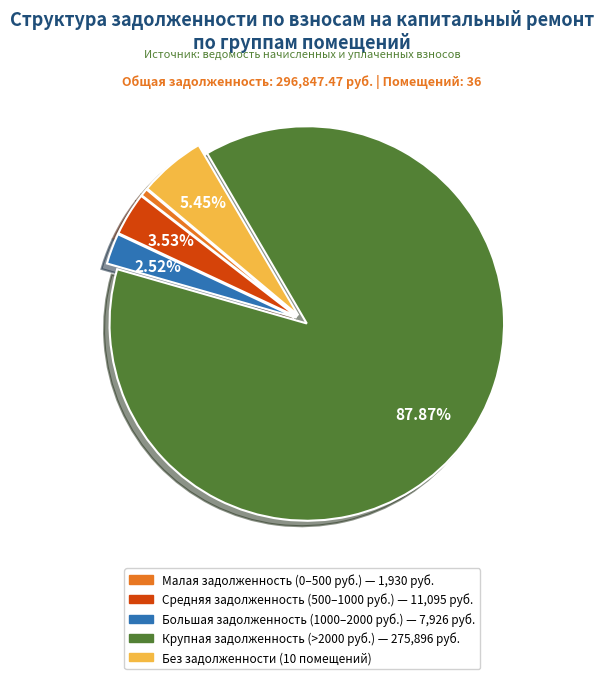

Does any single category account for the majority?

Yes